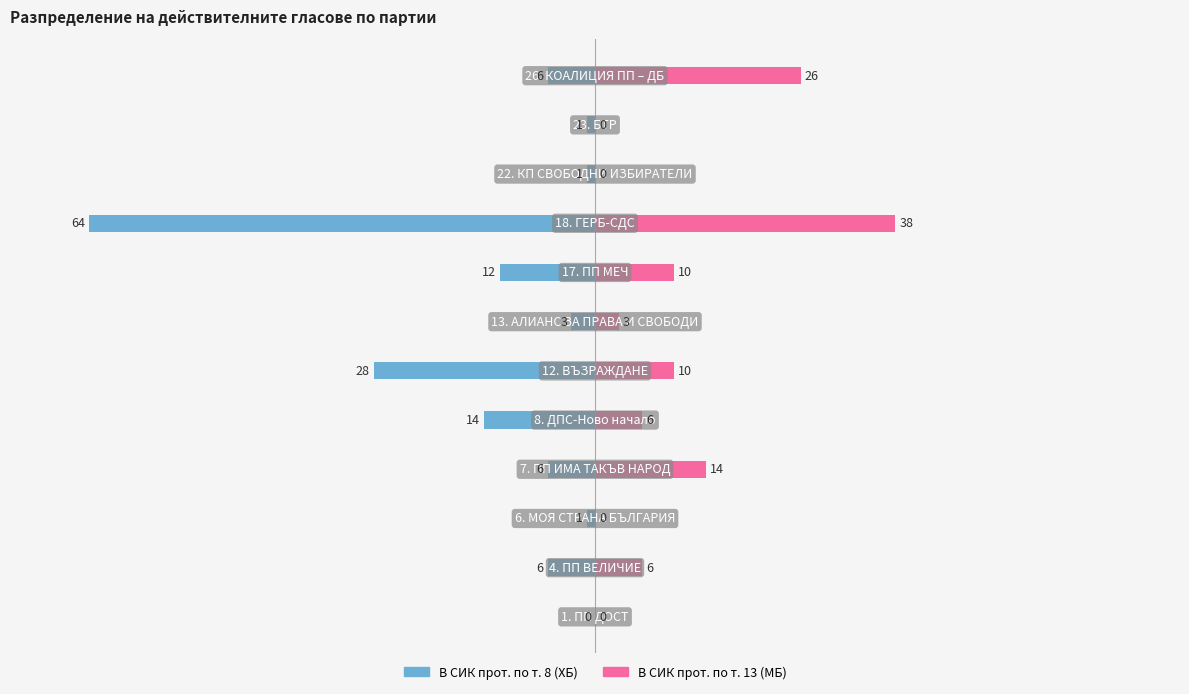

Rank the series at 3 from highest to lowest value.

В СИК прот. по т. 13 (МБ), В СИК прот. по т. 8 (ХБ)